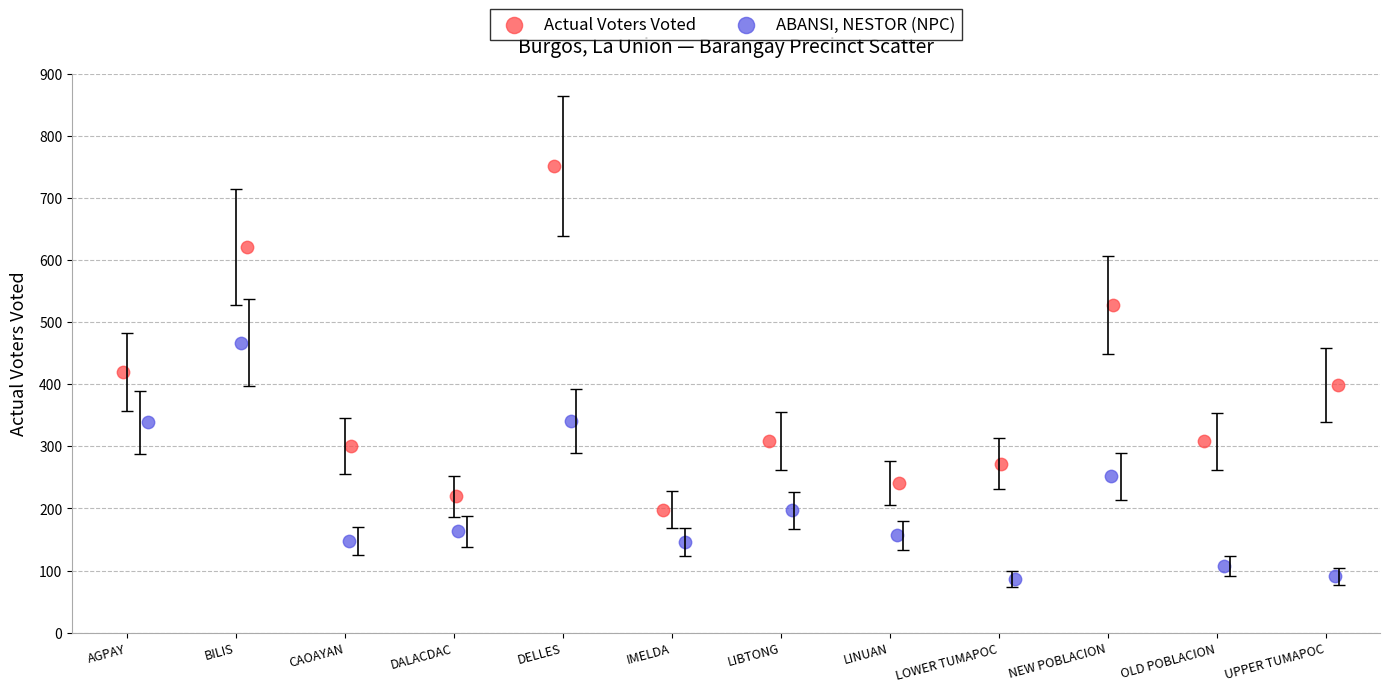

Which series contains the highest Y value?

Actual Voters Voted